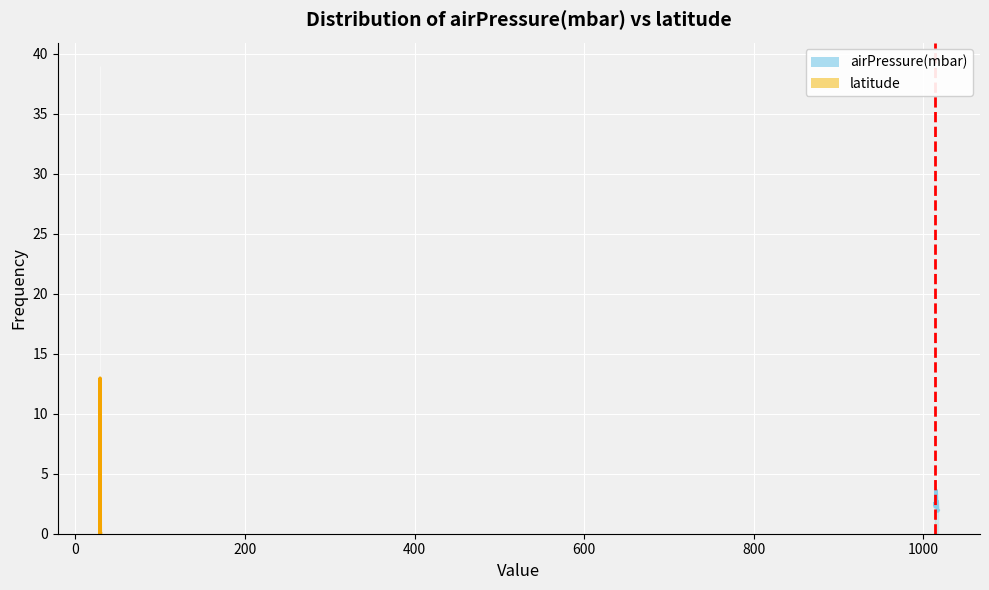

How many groups of bars are there?

15